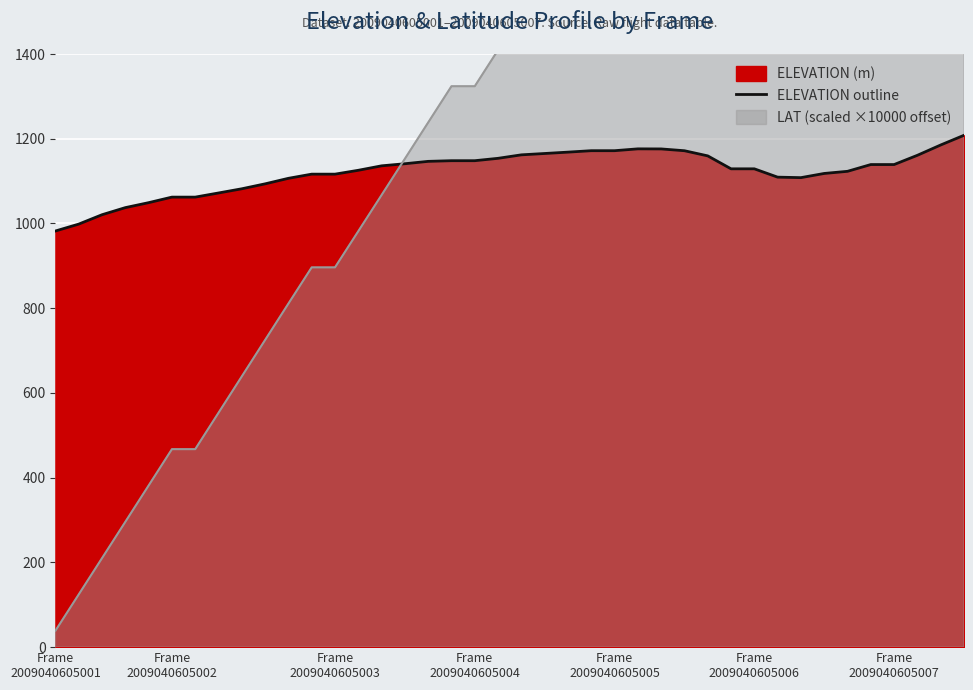

What is the difference between the maximum and second lowest values?

209.7